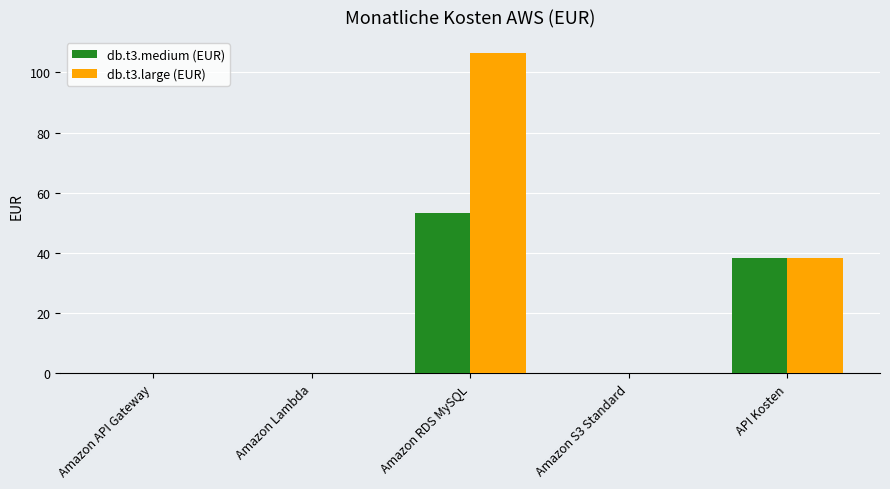

True or false: db.t3.large (EUR) has a value of 38.3 at API Kosten.

True